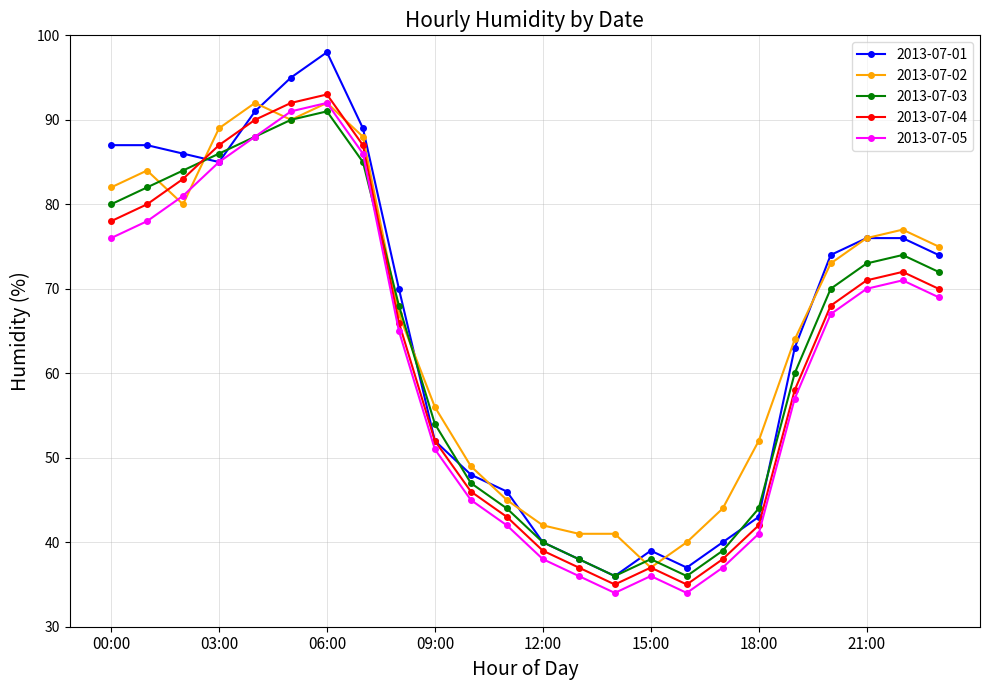

How many interior local valleys does the 2013-07-04 series have?

2